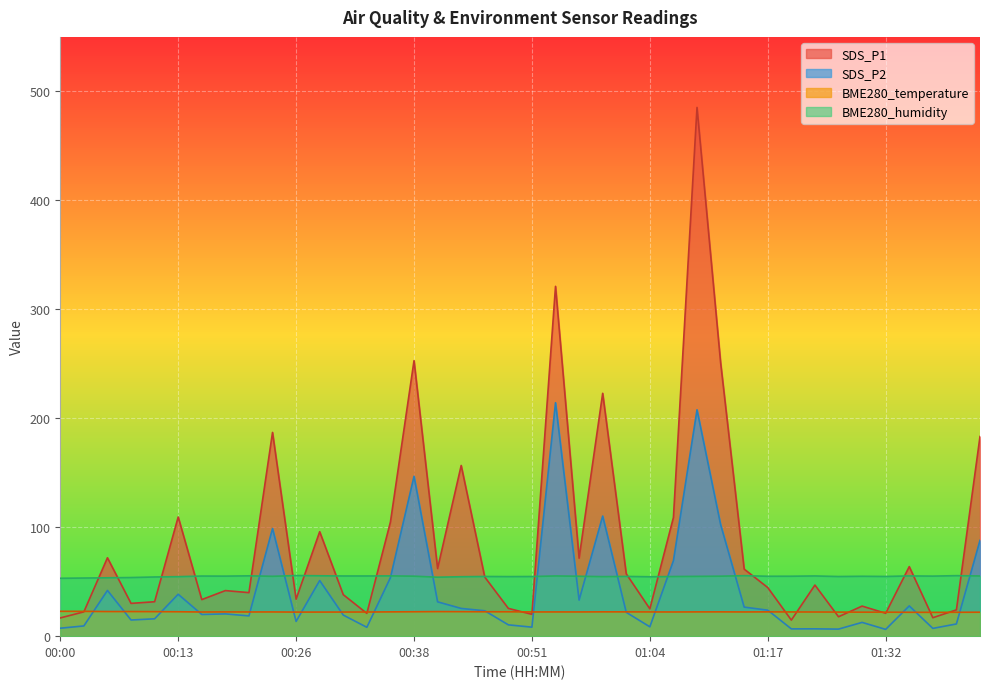

At which category does BME280_temperature reach its first local valley?

00:16